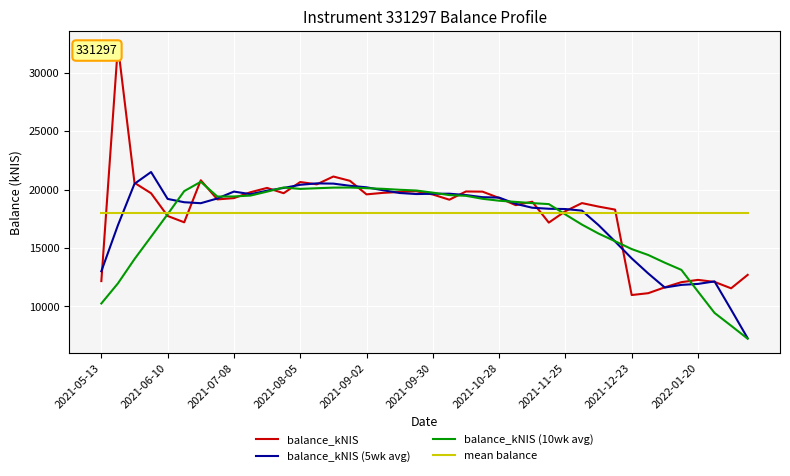

Which series has the largest range (max minus min)?

balance_kNIS